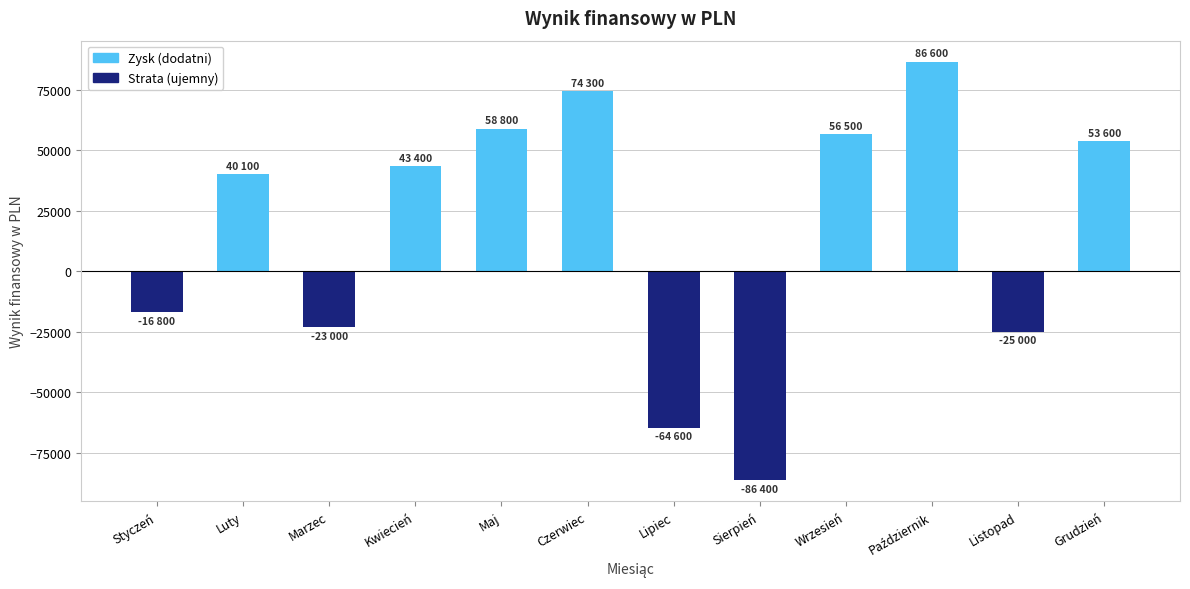

Is it true that the value at Sierpień is -41002?

False